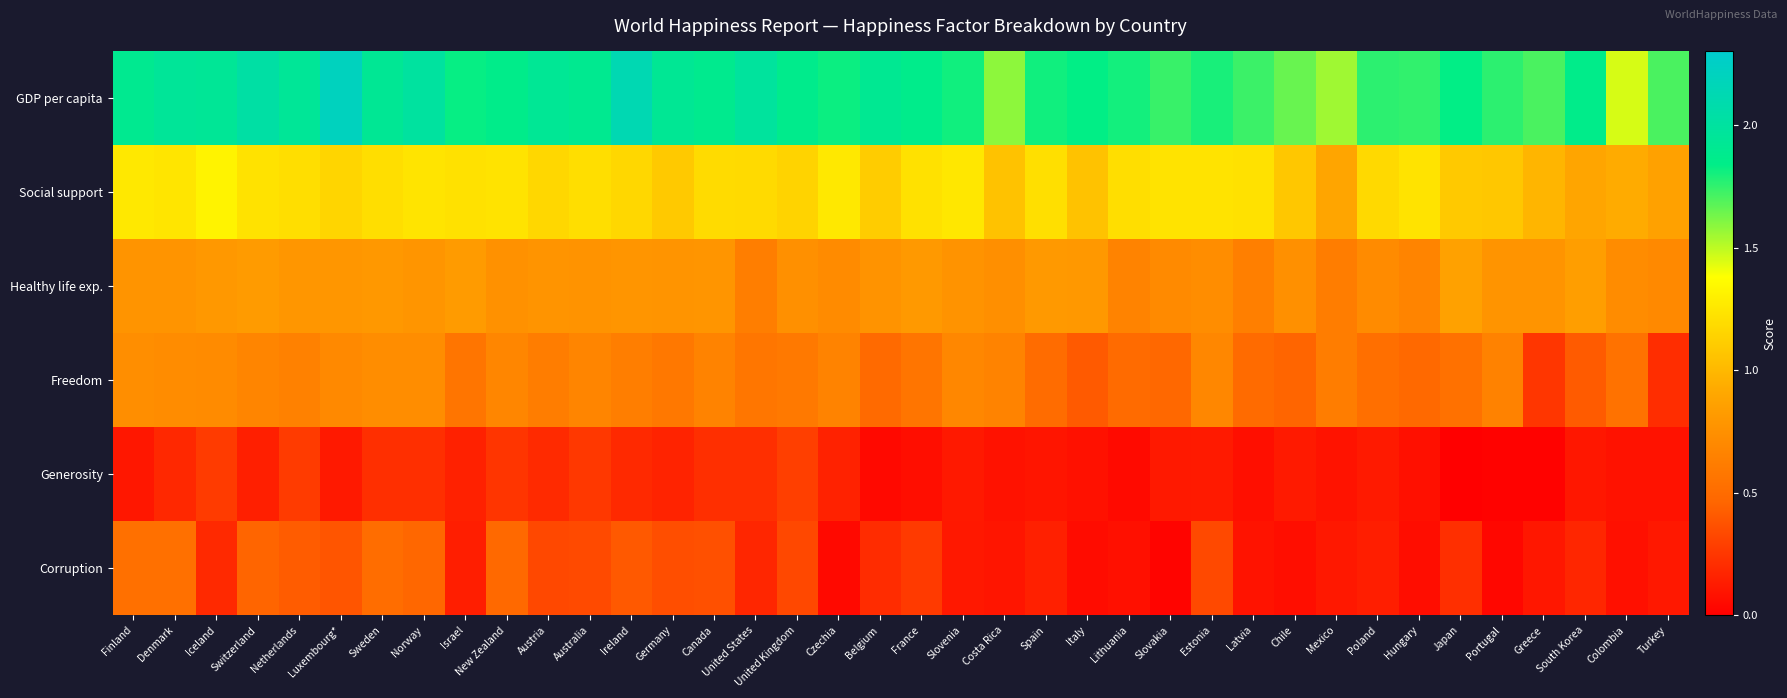

How many data points does each series have?

38